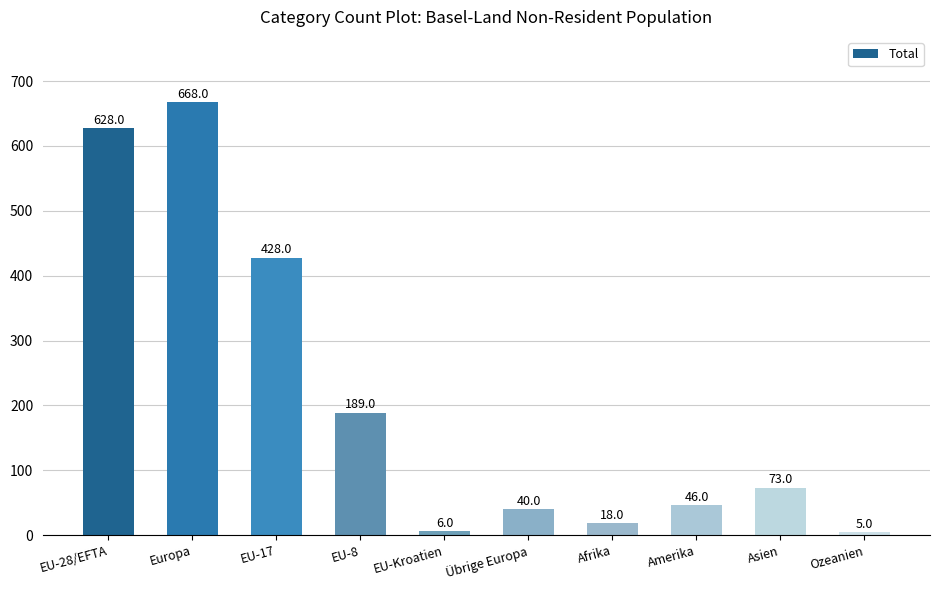

Approximately how many times larger is the value at EU-17 compared to Amerika?

9.3